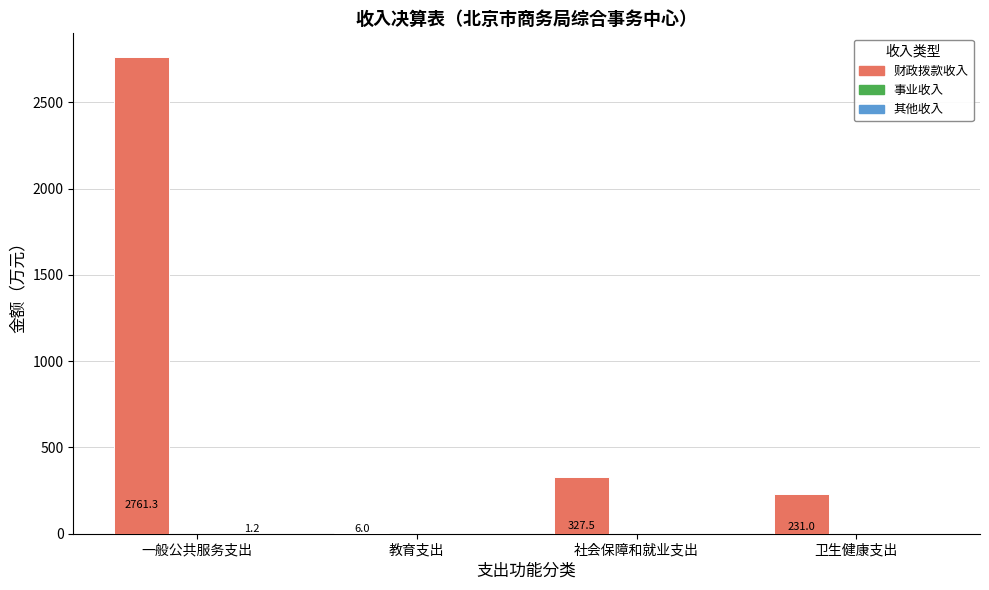

The 财政拨款收入 series shows 327.5 at 社会保障和就业支出. True or false?

True